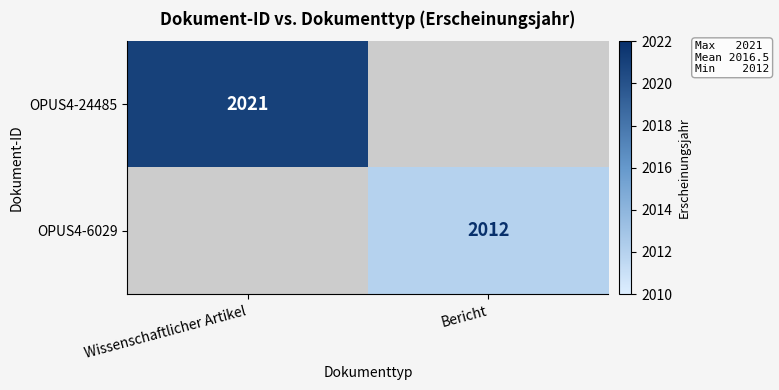

The OPUS4-24485 series shows 989 at Wissenschaftlicher Artikel. True or false?

False